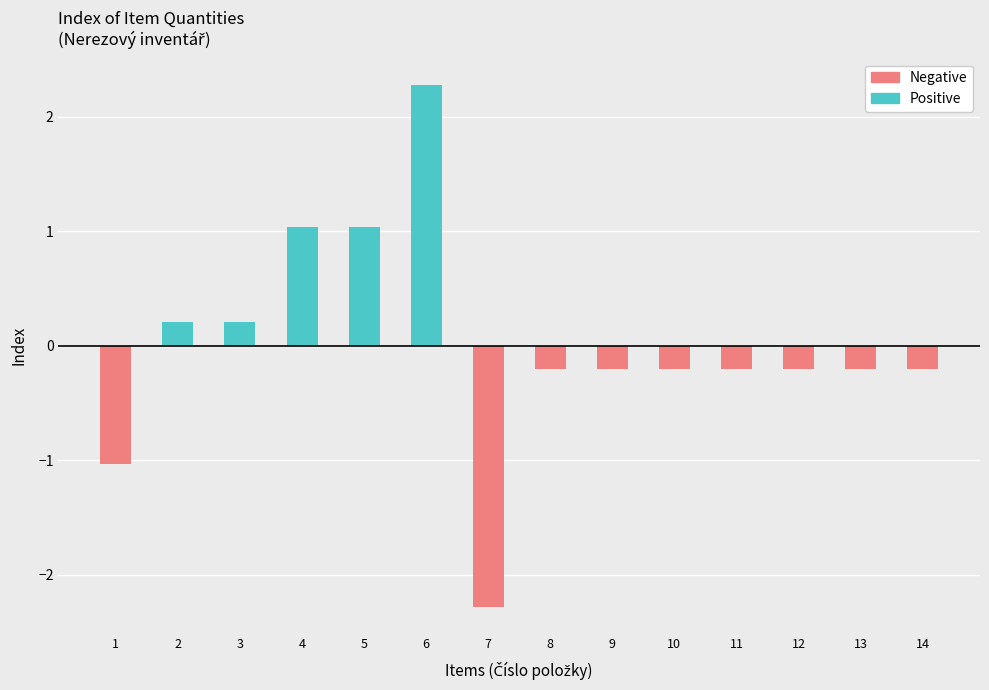

List the series in order of their overall mean, lowest first.

Negative, Positive